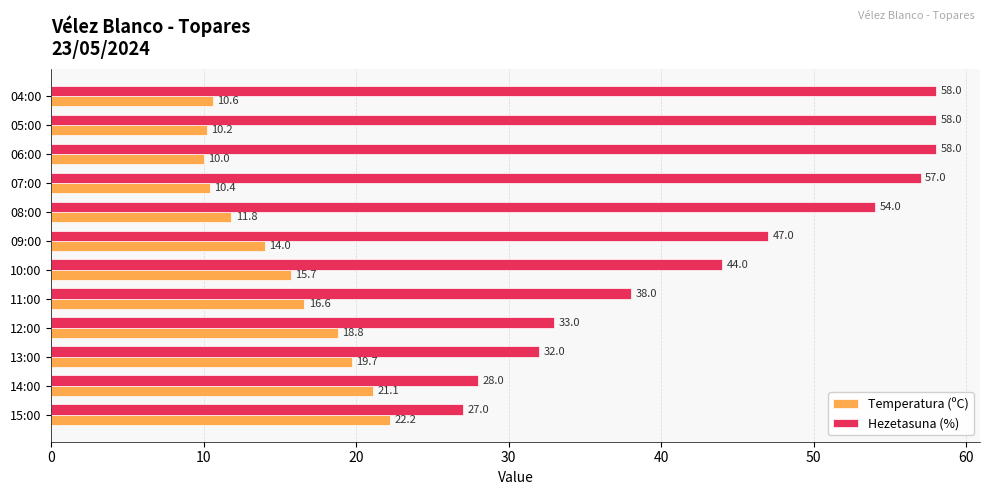

Where is Temperatura (ºC) nearest to the value 16?

10:00